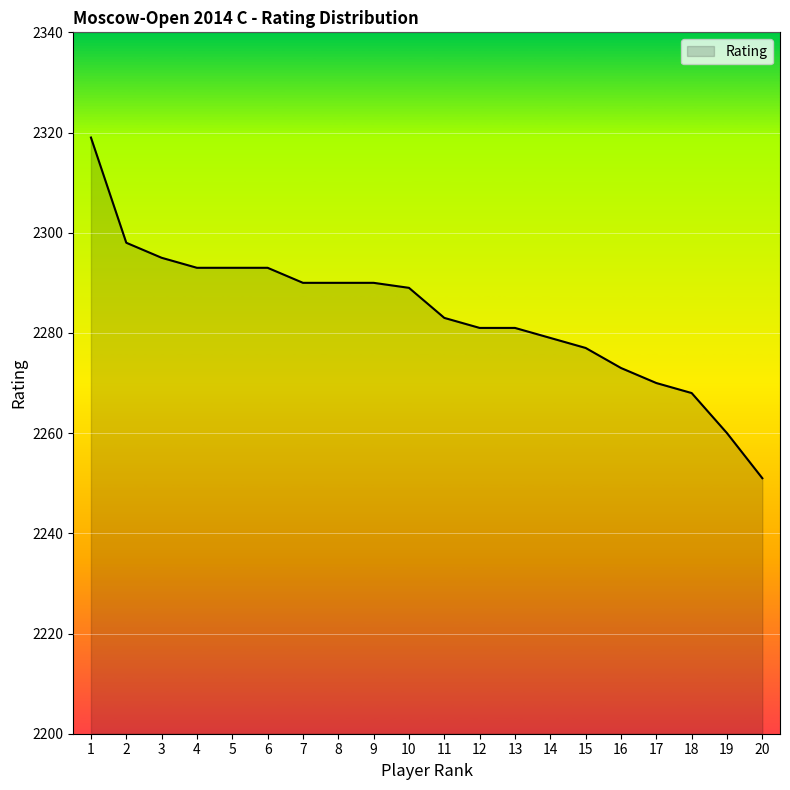

Reading right to left, transcribe all the data shown in this chart.

2251	2260	2268	2270	2273	2277	2279	2281	2281	2283	2289	2290	2290	2290	2293	2293	2293	2295	2298	2319